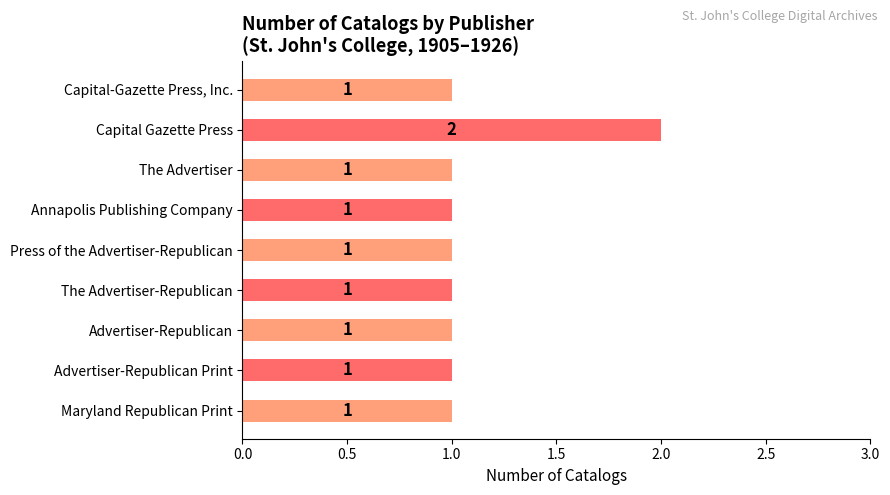

What is the ratio of the value at Advertiser-Republican Print to the value at Capital-Gazette Press, Inc.?

1.0